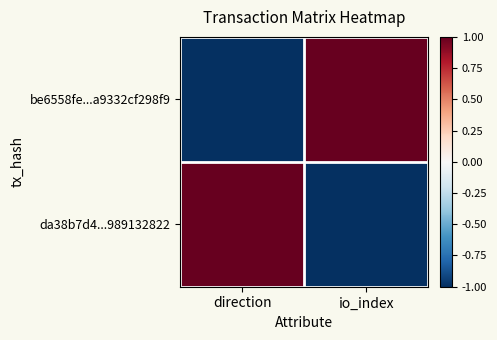

List the series in order of their peak value, highest first.

be6558fe...a9332cf298f9, da38b7d4...989132822